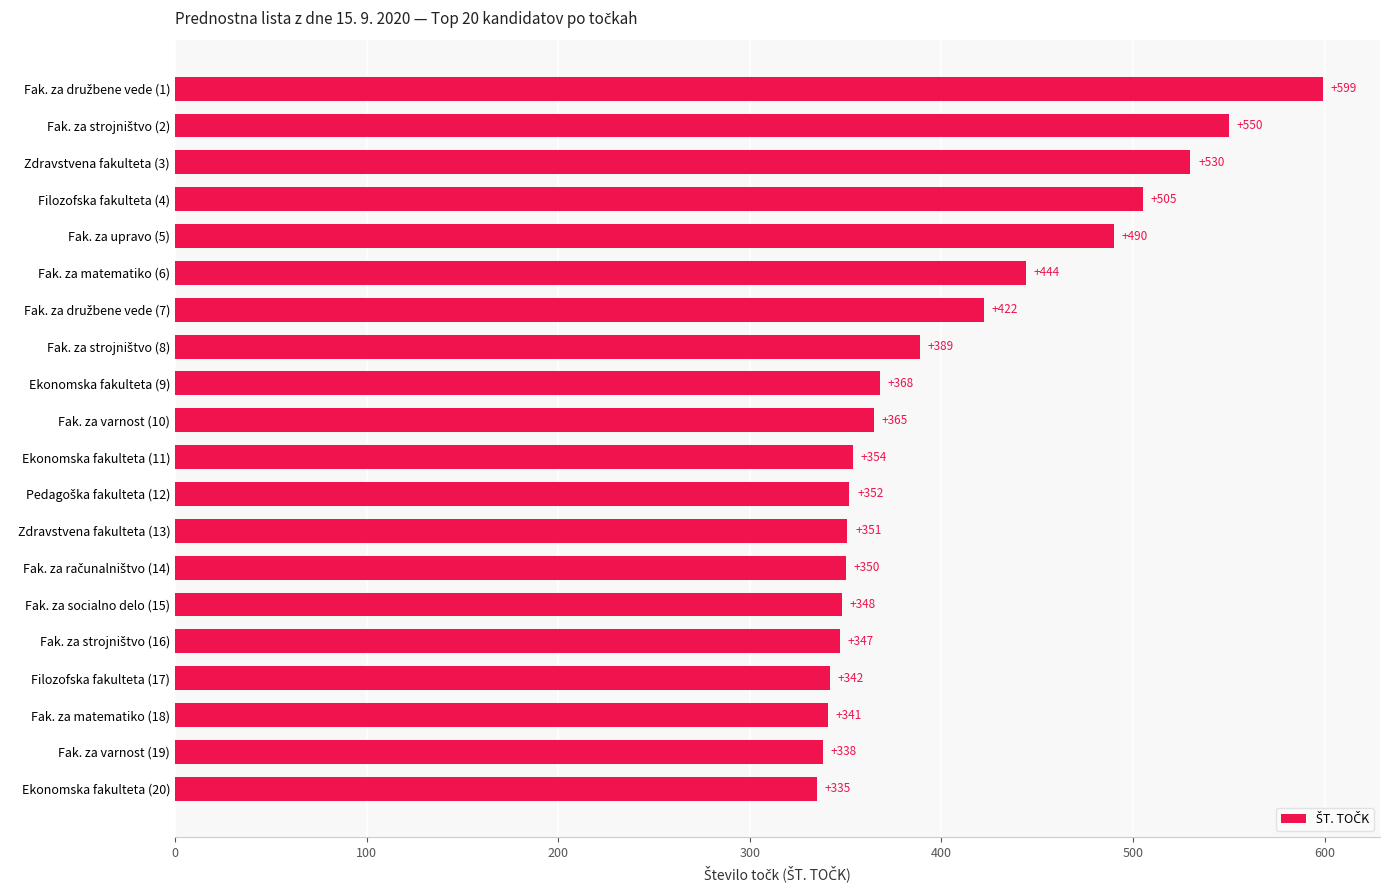

Count the number of data series in this chart.

1